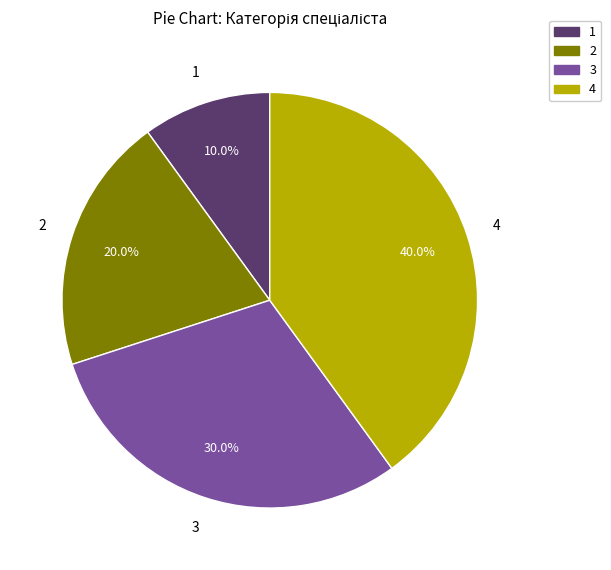

What is the largest slice in the pie chart?

4